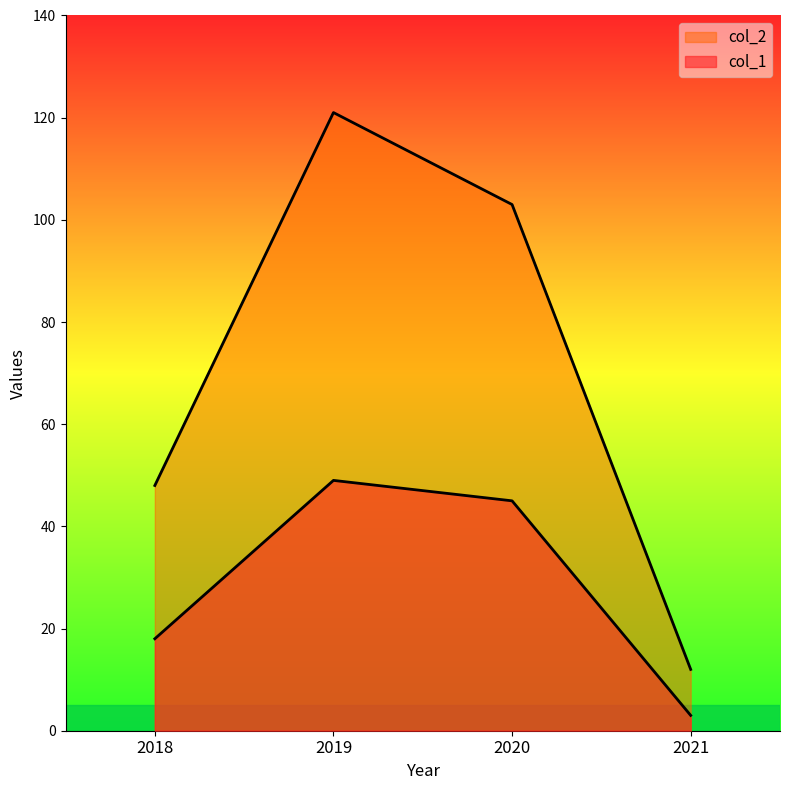

True or false: col_2 has more than 0 interior local peaks.

True